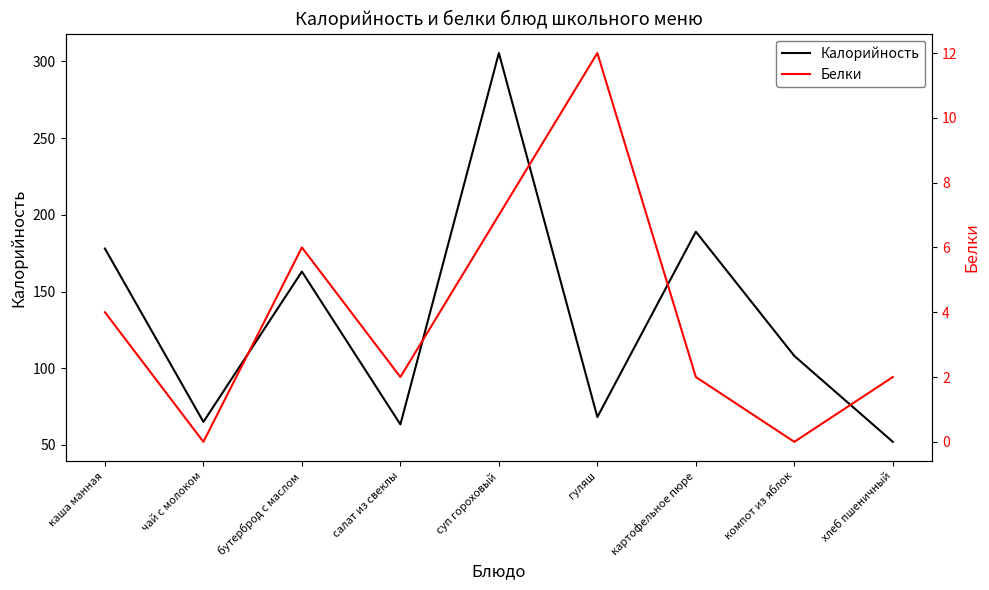

True or false: Калорийность and Белки intersect in this chart.

False